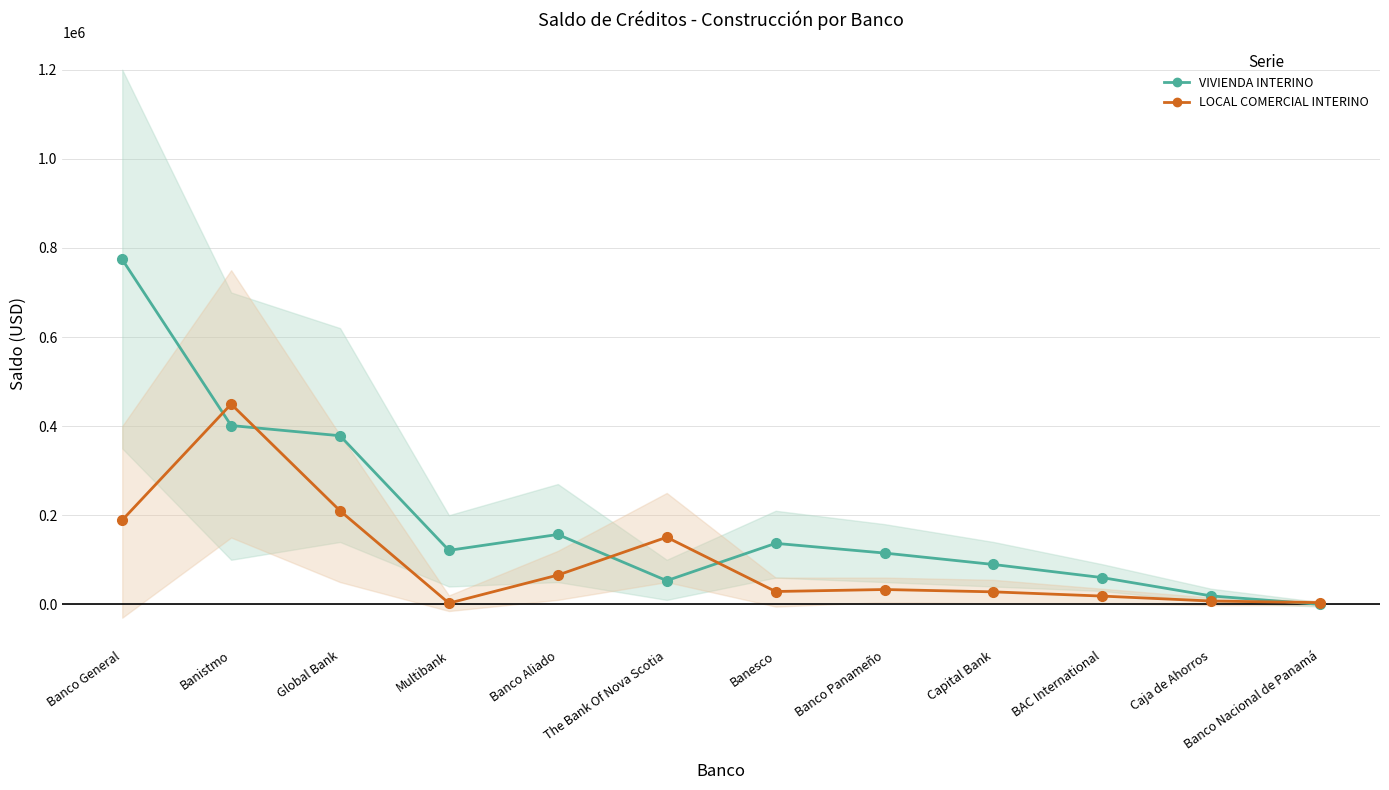

True or false: LOCAL COMERCIAL INTERINO and VIVIENDA INTERINO cross at least once.

True